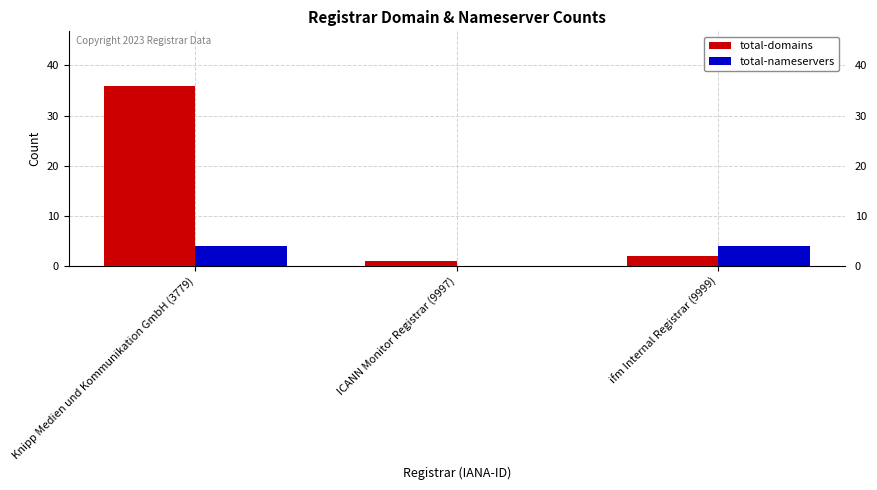

Count the number of categories in the chart.

3